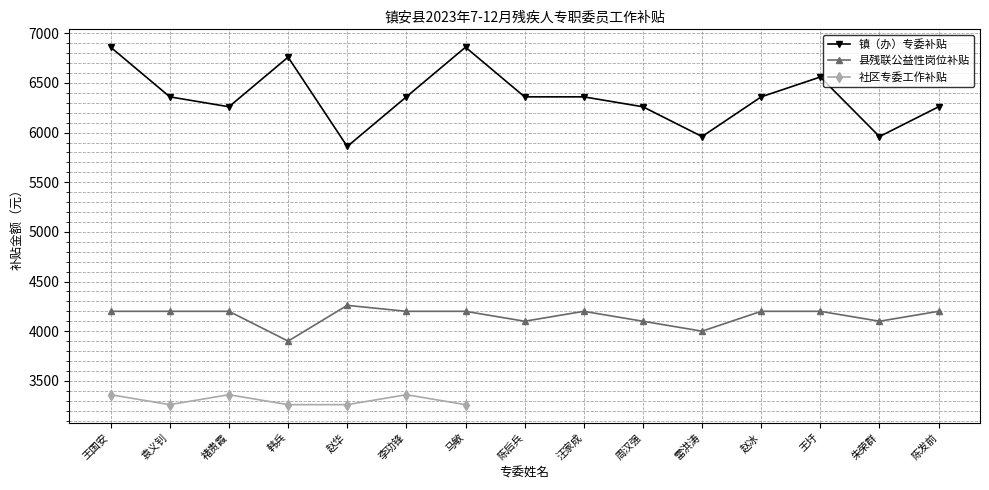

The 县残联公益性岗位补贴 series shows 4200 at 王国安. True or false?

True